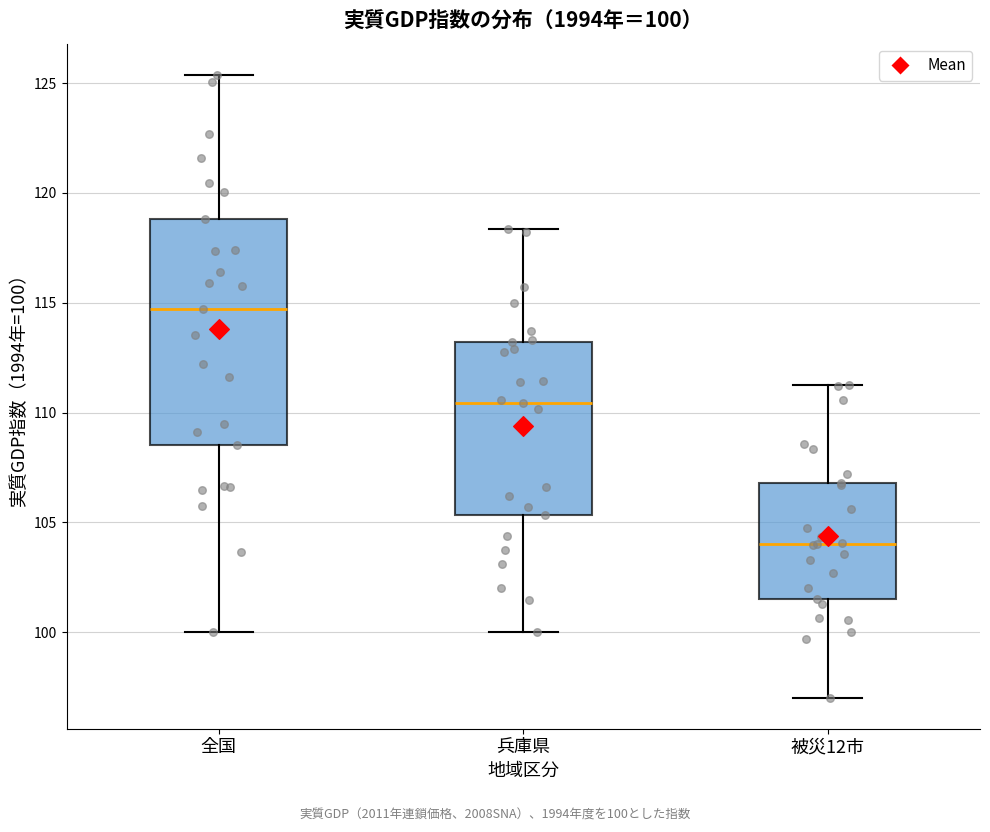

Which box's median line is the lowest?

被災12市